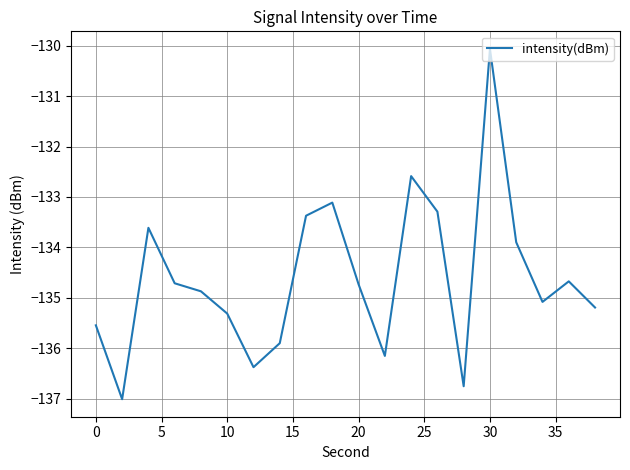

What is the maximum value shown in the chart?

-130.1